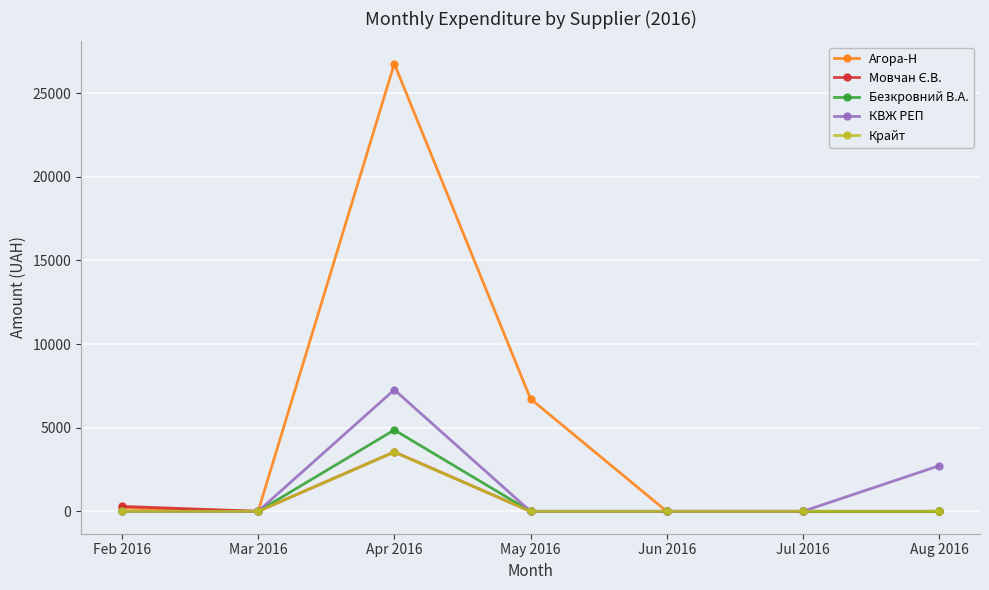

What position from the right is Apr 2016?

5